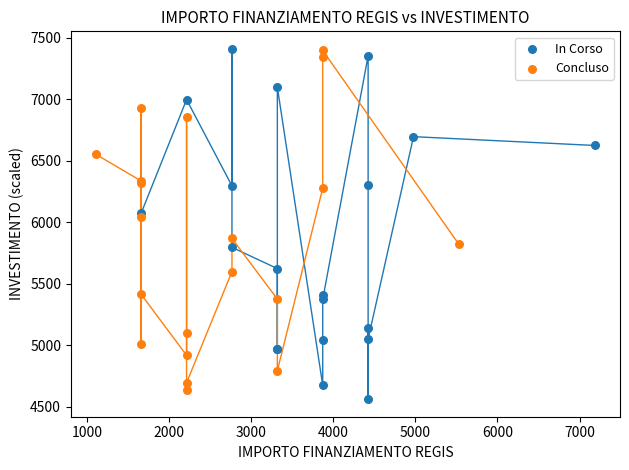

Which series has the widest spread of Y values?

In Corso